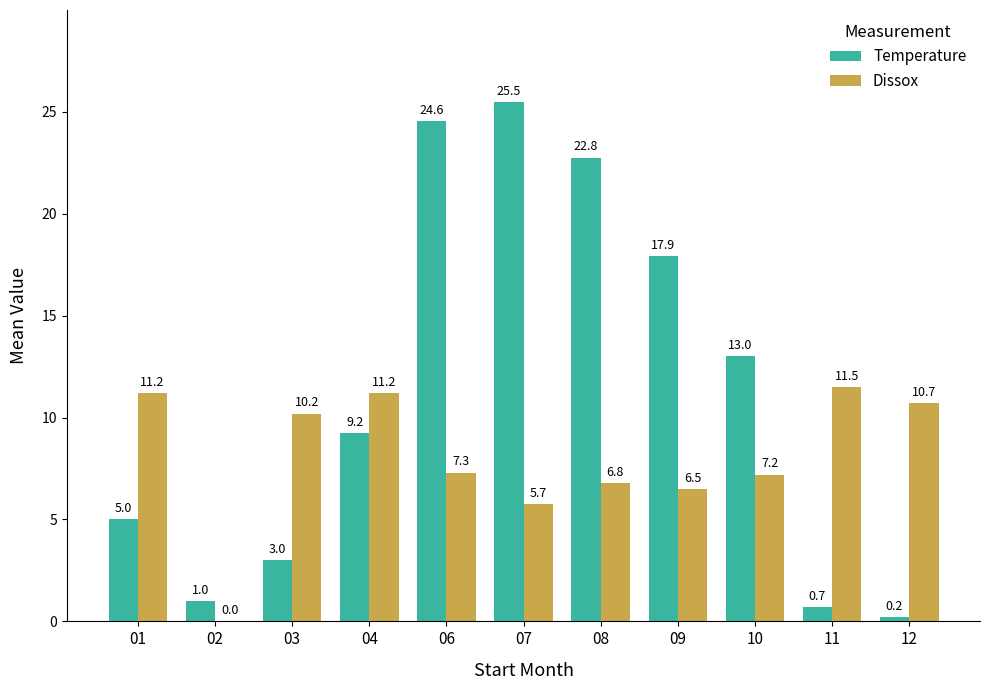

Is it true that Dissox equals 2.6 at 07?

False